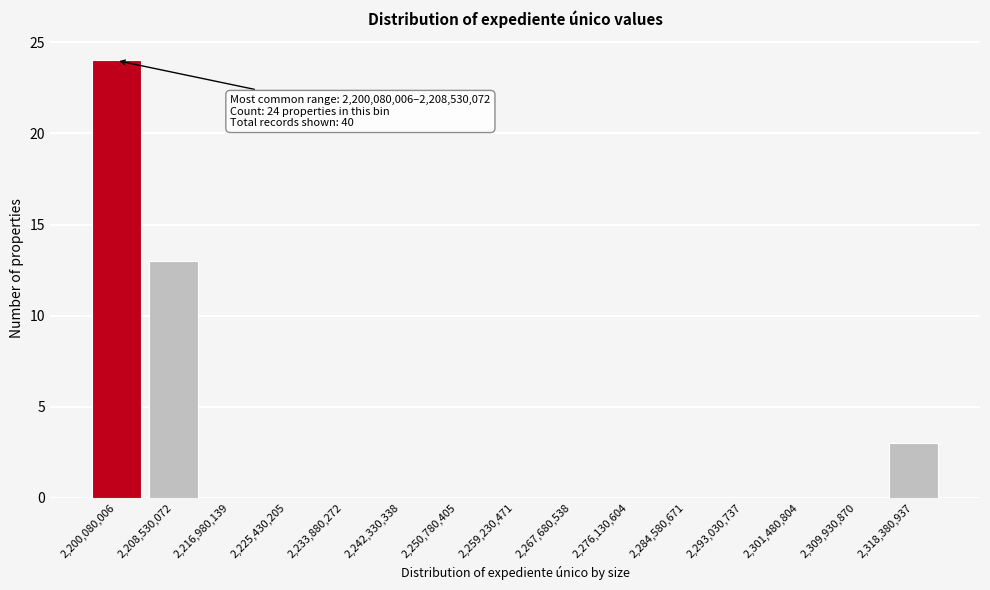

Reading left to right, what are all the values shown in this chart?

2,200,080,006=24	2,208,530,072=13	2,216,980,139=0	2,225,430,205=0	2,233,880,272=0	2,242,330,338=0	2,250,780,405=0	2,259,230,471=0	2,267,680,538=0	2,276,130,604=0	2,284,580,671=0	2,293,030,737=0	2,301,480,804=0	2,309,930,870=0	2,318,380,937=3